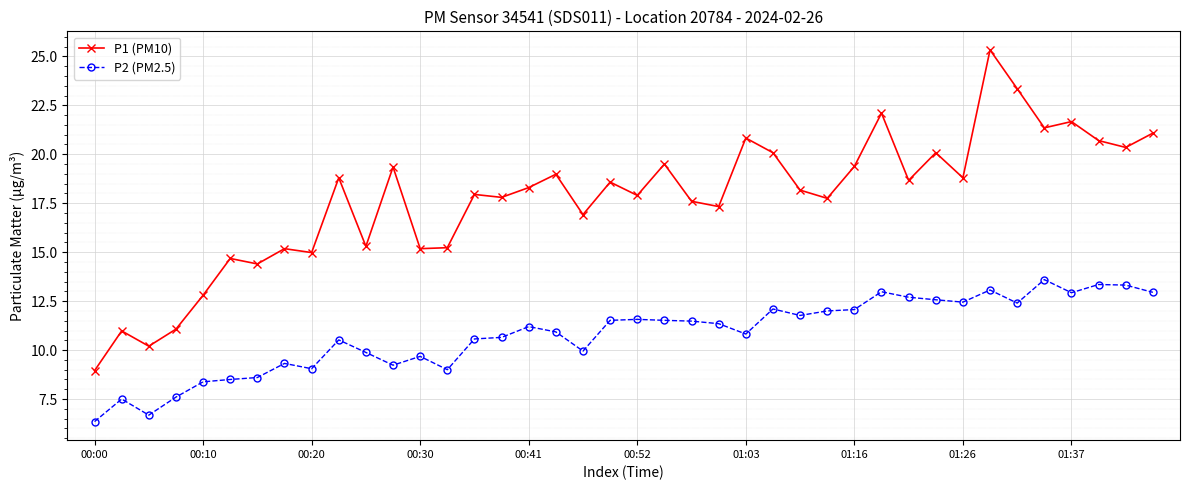

Which series has the largest total across all categories?

P1 (PM10)